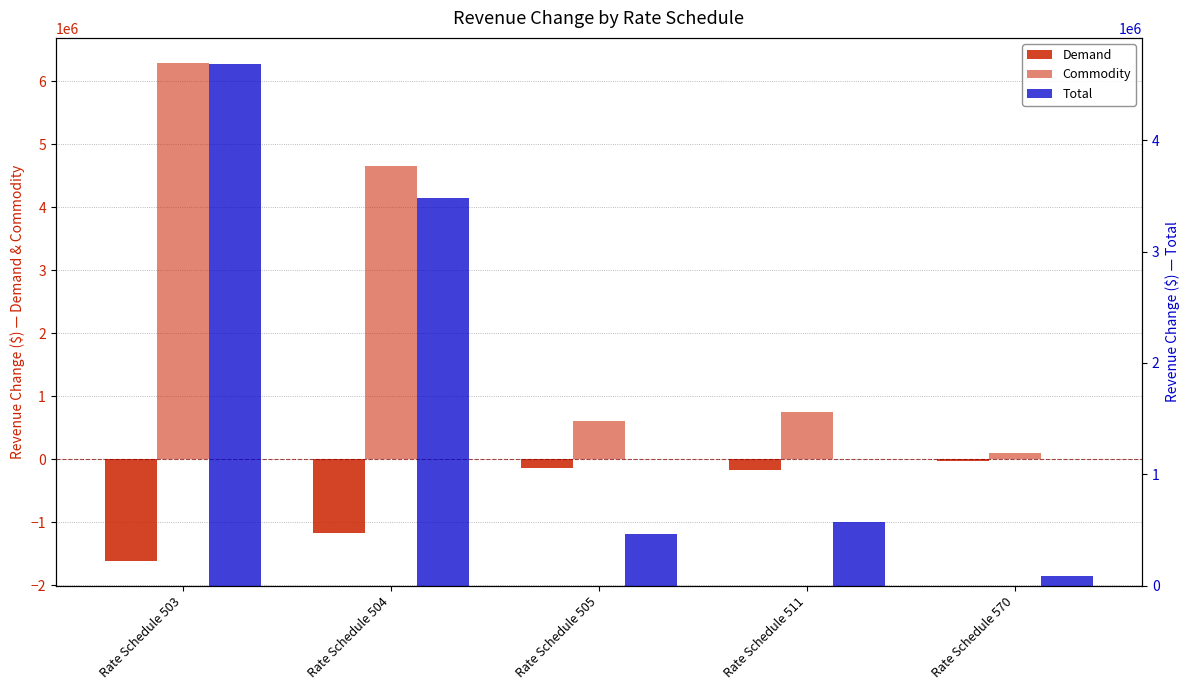

Read the Commodity value at Rate Schedule 570.

105709.4